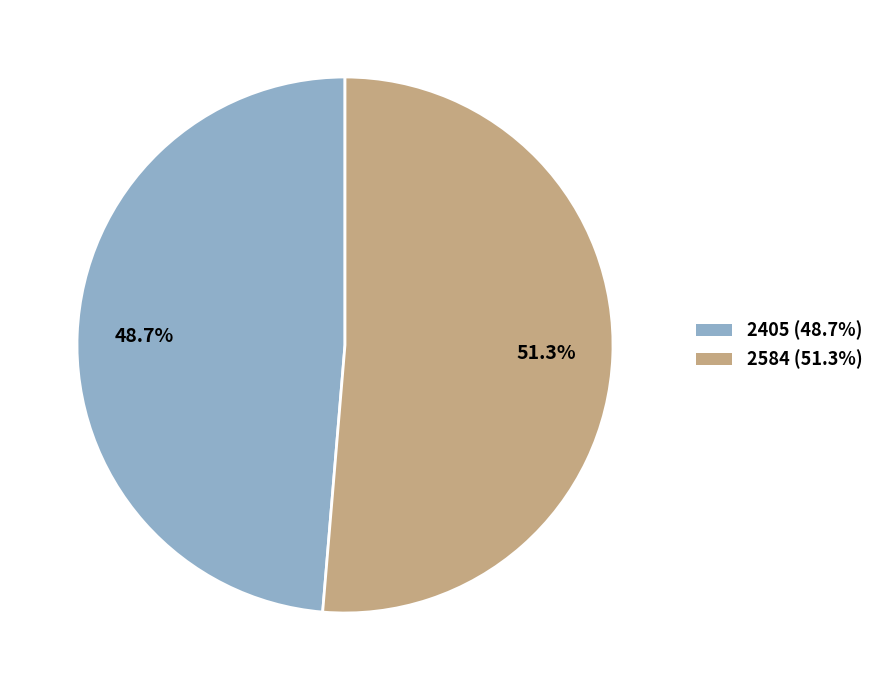

To the nearest percent, what is the combined percentage of 2405 and 2584?

100%